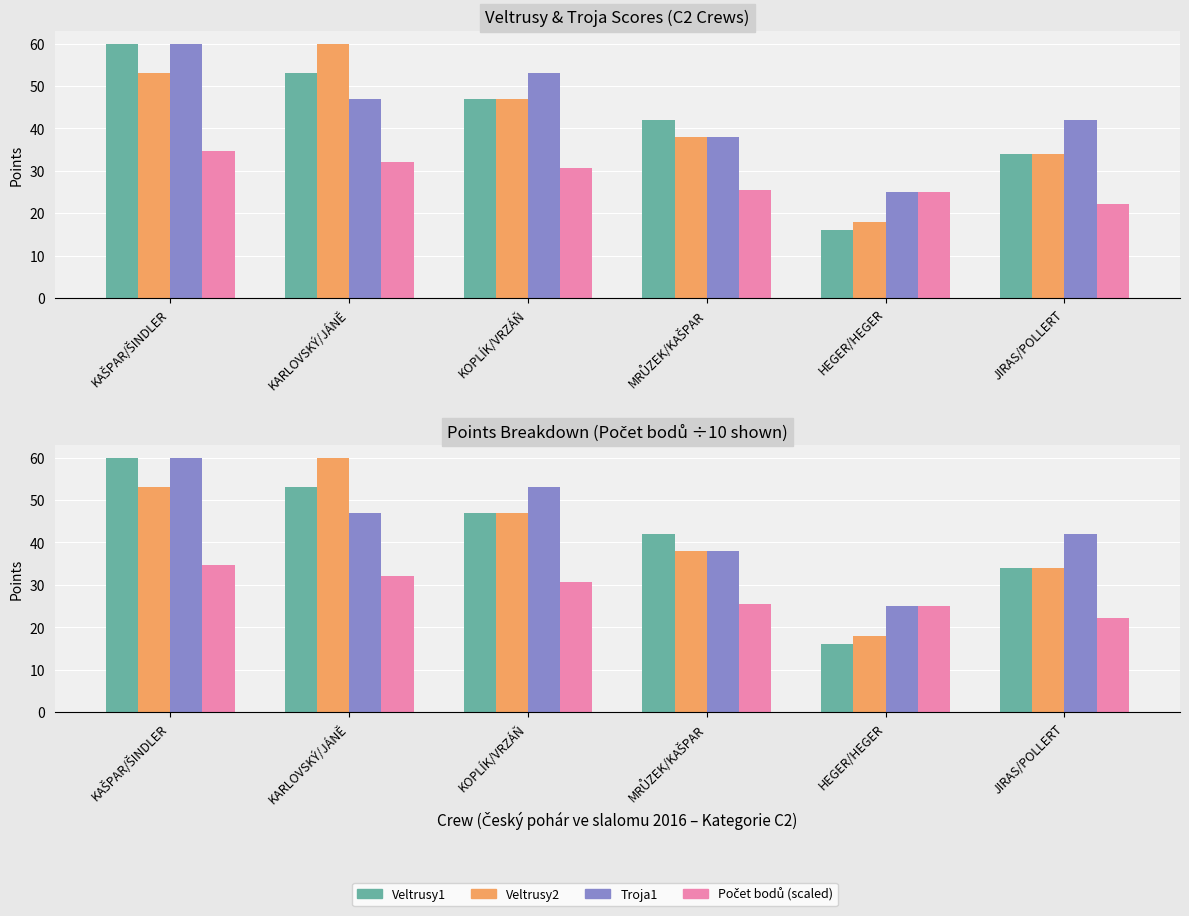

Is it true that Počet bodů (scaled) equals 49.5 at KARLOVSKÝ/JÁNĚ?

False